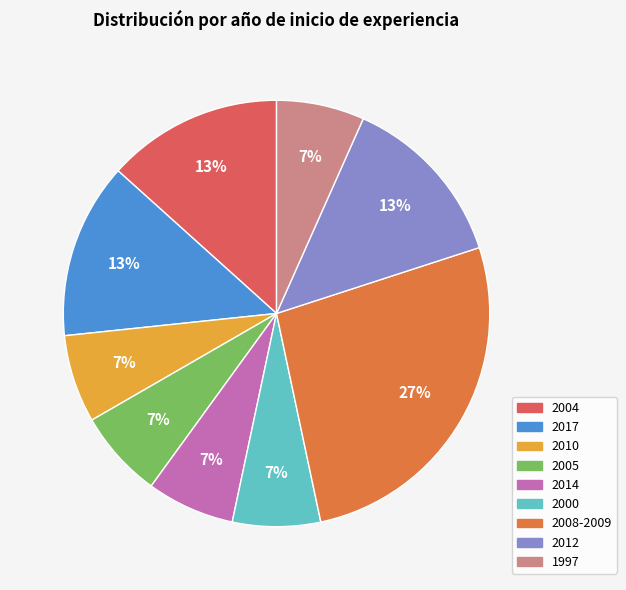

Count the number of slices in the pie.

9